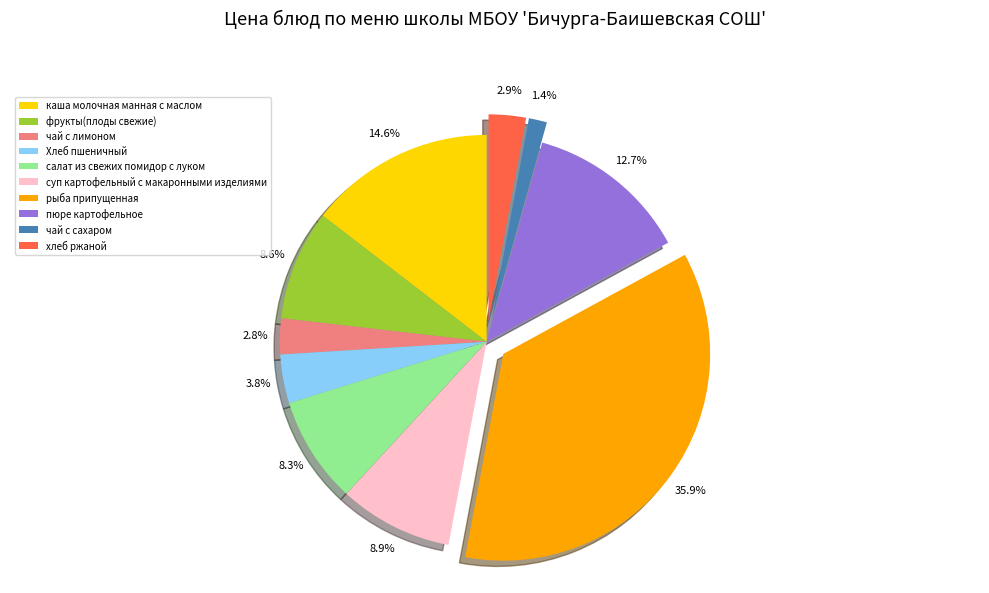

Between хлеб ржаной and салат из свежих помидор с луком, which is larger?

салат из свежих помидор с луком